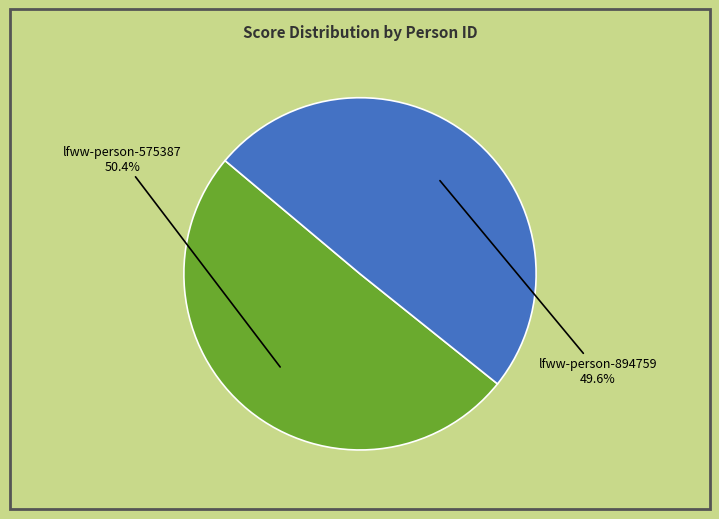

To the nearest percent, what is the difference between the largest and smallest slice percentages?

1%